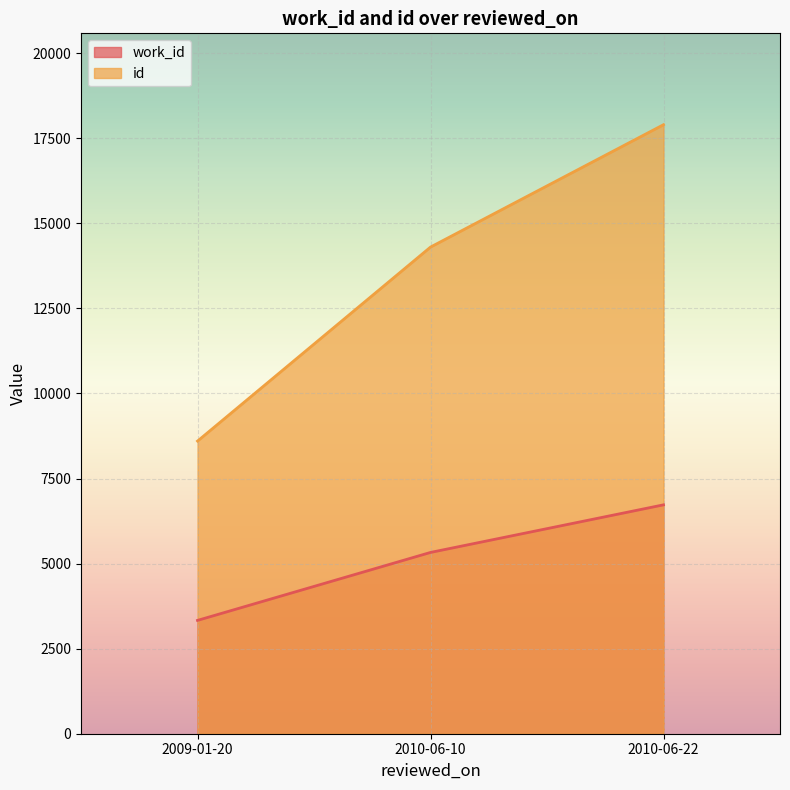

What is the sum of the work_id values at 2010-06-22 and 2010-06-10?

12055